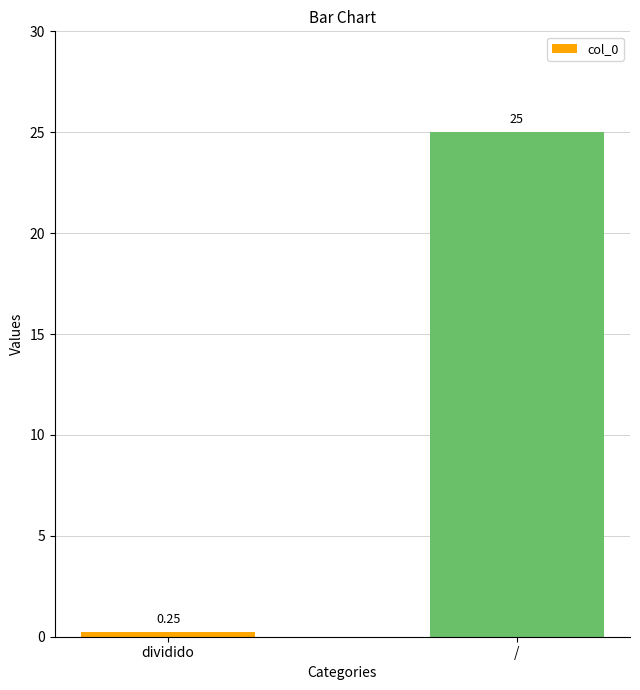

Which category has the lowest value across all series?

dividido